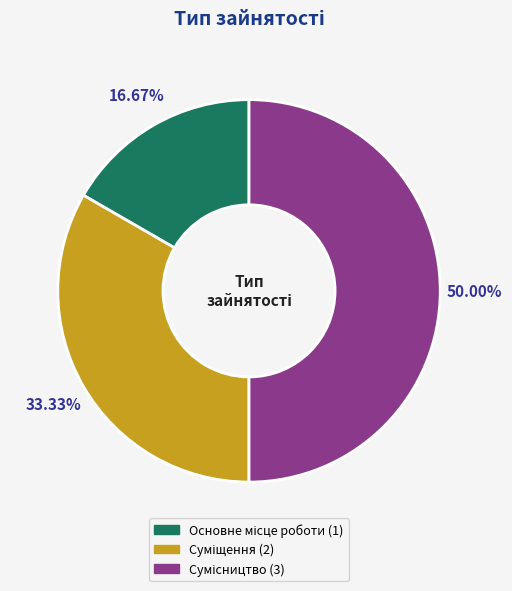

Which slice is the largest?

Сумісництво